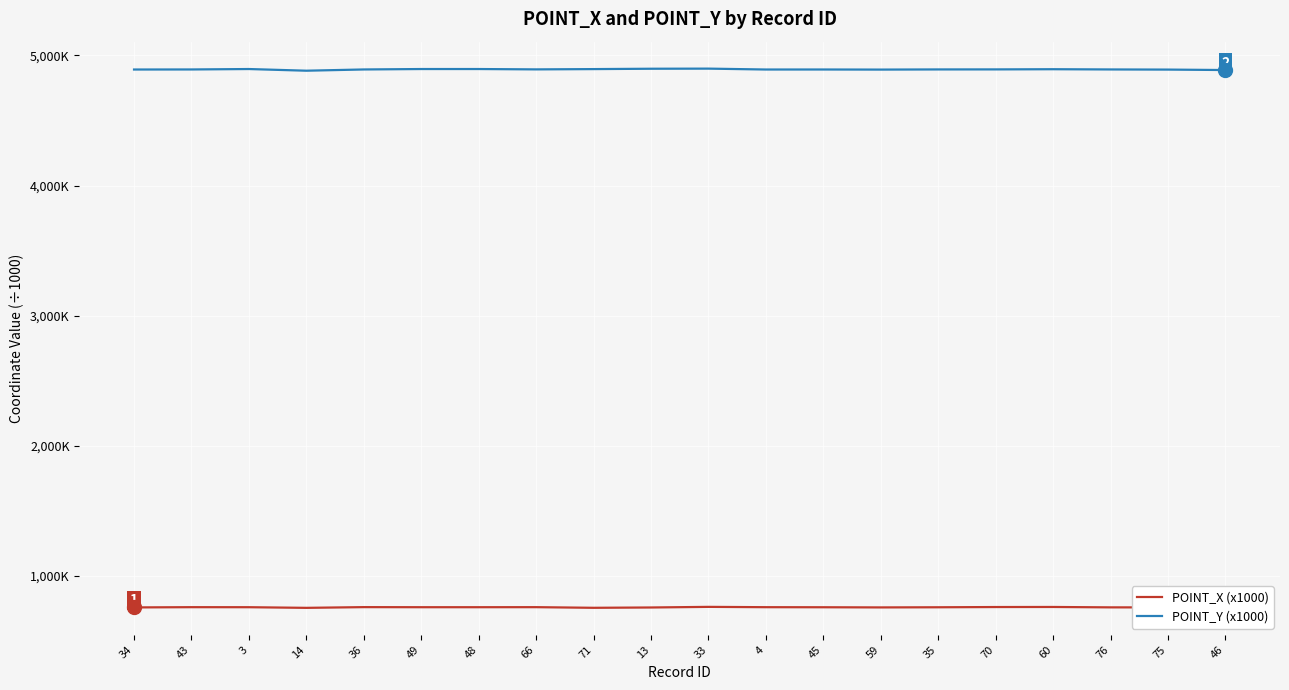

What value does the POINT_X (x1000) series have at 49?

759.3